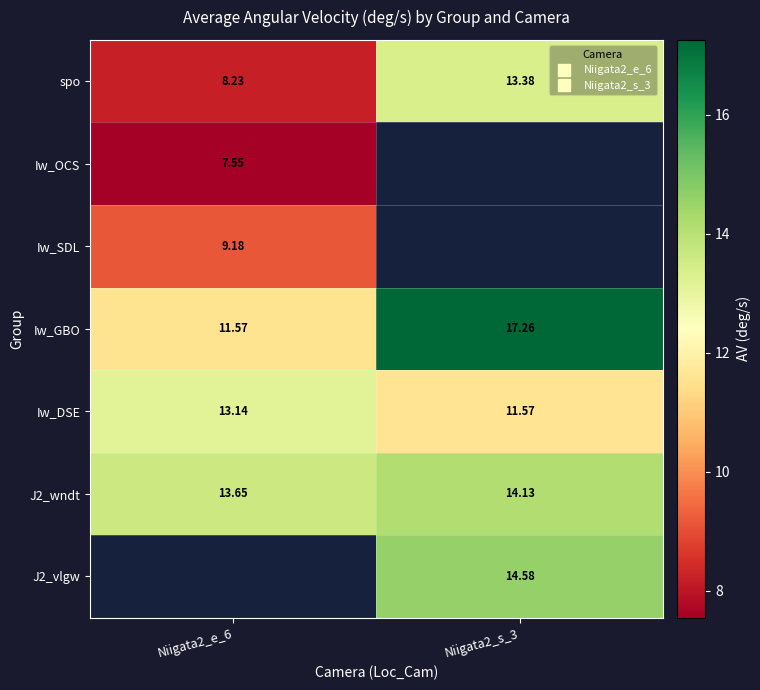

Is it true that Iw_OCS equals 5.3 at Niigata2_e_6?

False